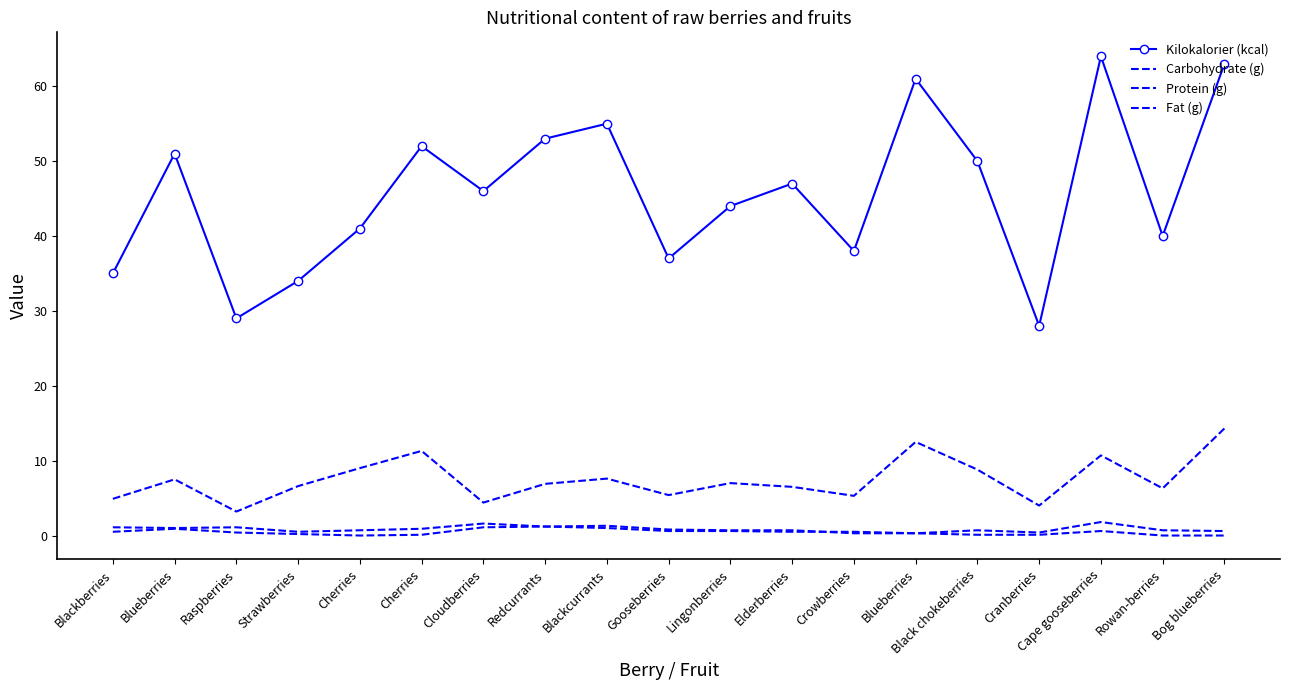

Is the value of Carbohydrate (g) at Cranberries greater than the value of Protein (g) at Cherries?

Yes